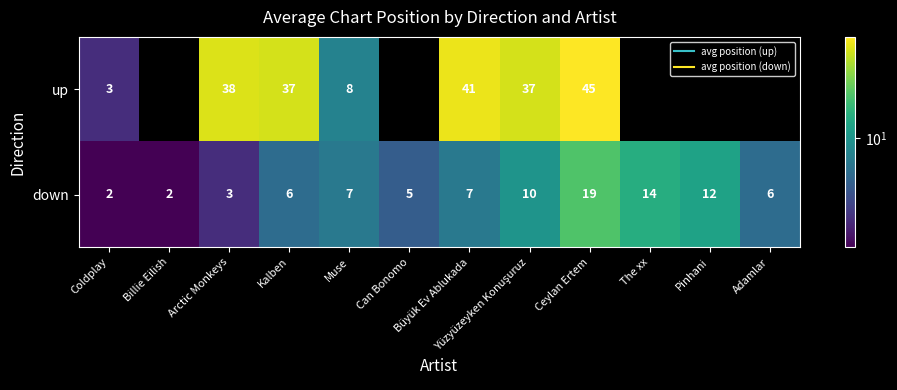

The down series shows 5.0 at Can Bonomo. True or false?

True